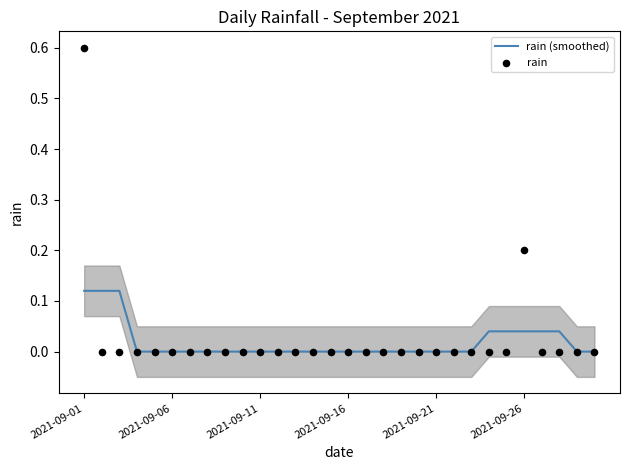

Which series has the widest spread of Y values?

rain